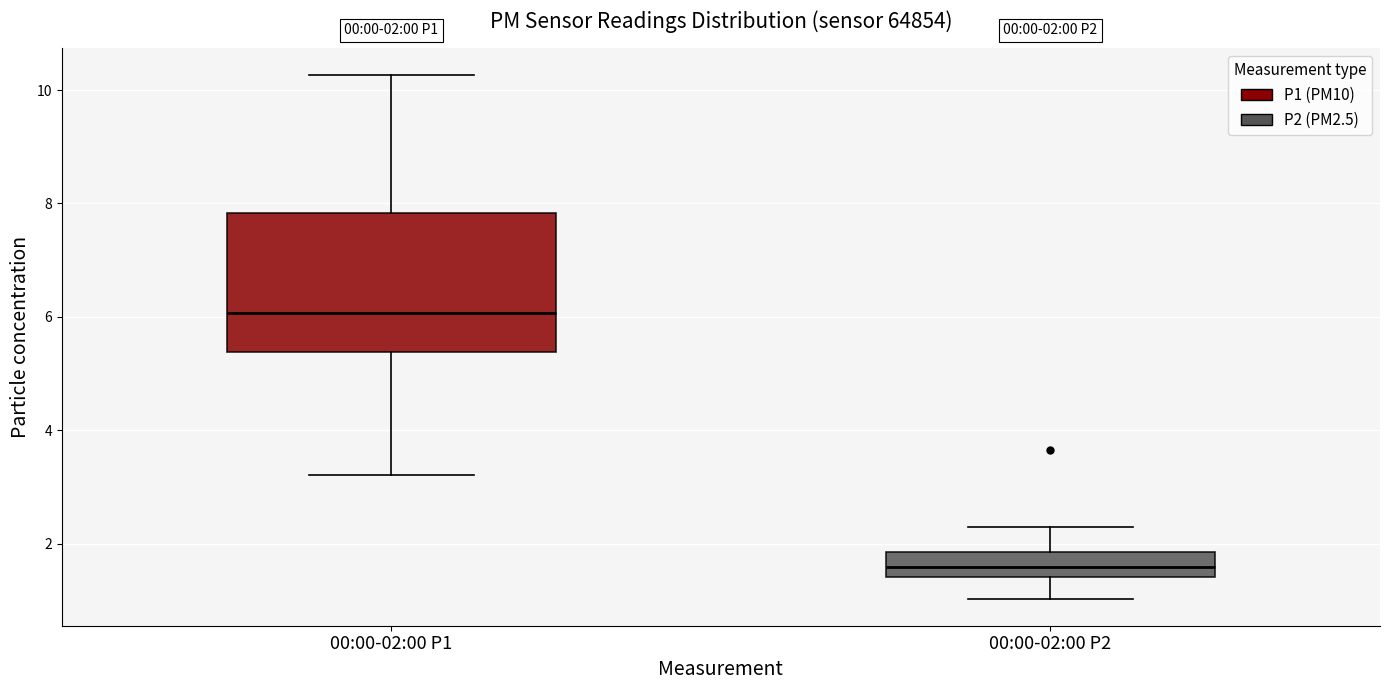

Comparing the boxes themselves (not the whiskers), which one is the tallest?

00:00-02:00 P1